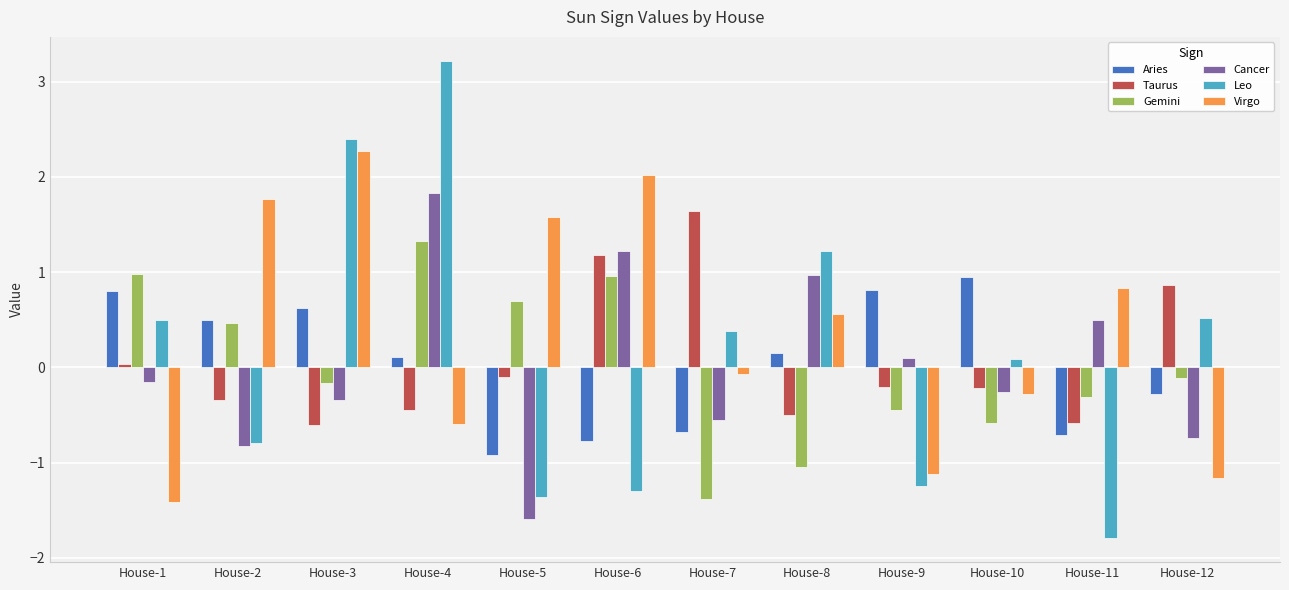

Rank the series at House-8 from highest to lowest value.

Leo, Cancer, Virgo, Aries, Taurus, Gemini